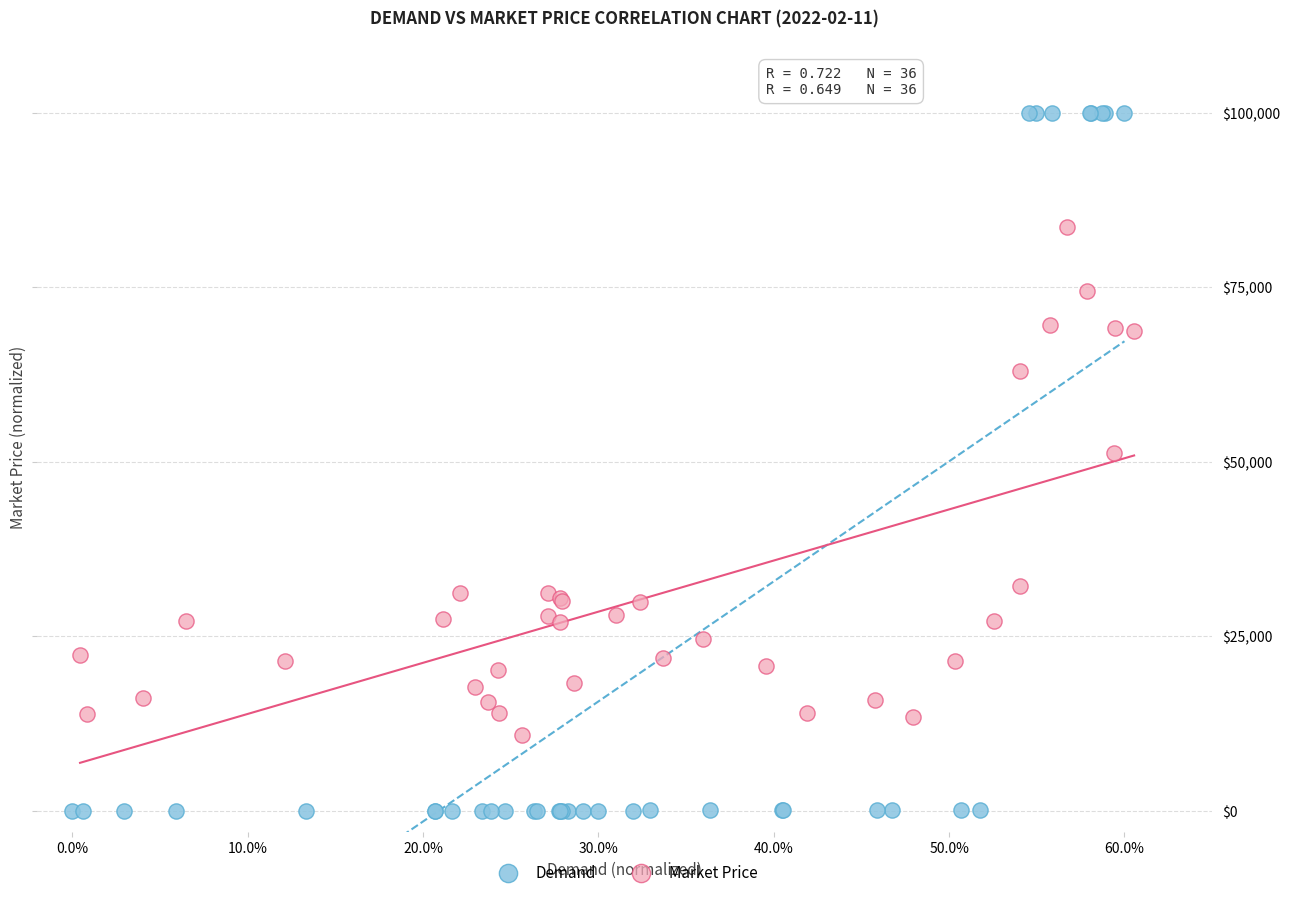

Which series reaches the maximum Y coordinate?

Demand